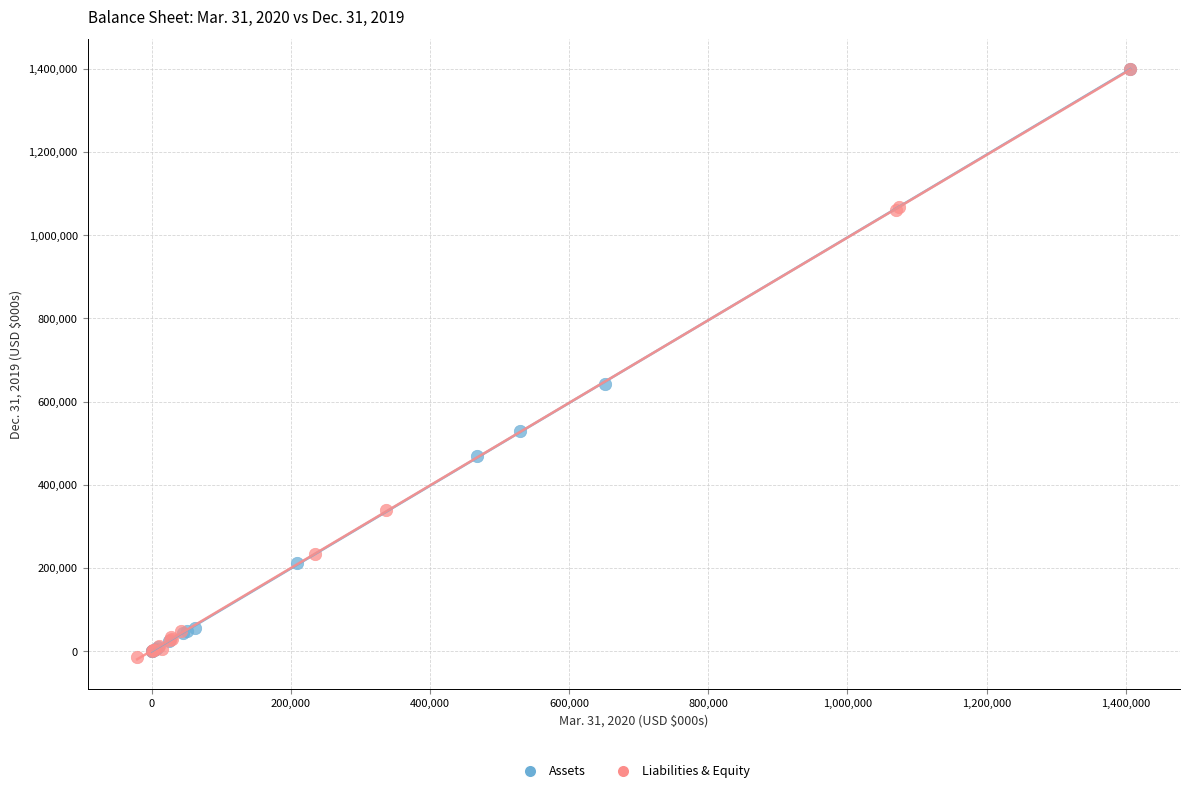

What are all the series names shown in the legend?

Assets, Liabilities & Equity